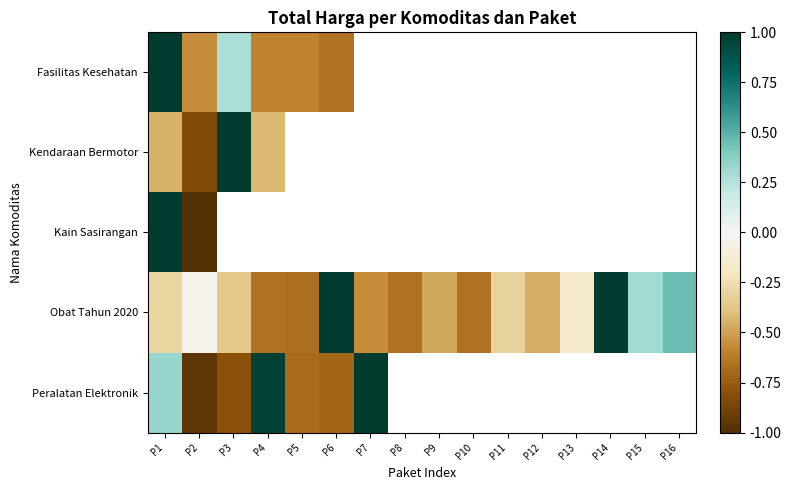

Between P4 and P11, which is larger?

P11